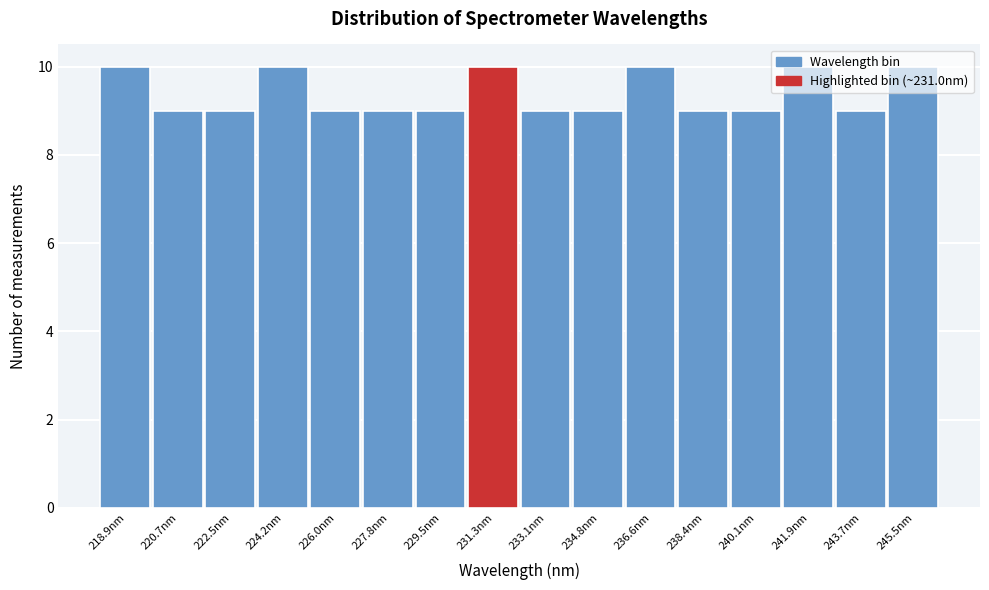

What is the height of the bar covering 244.6 to 246.4 on the x-axis? Neither the bar edges nor the heights are printed on the chart, so give them approximately, as read against the axes.

10